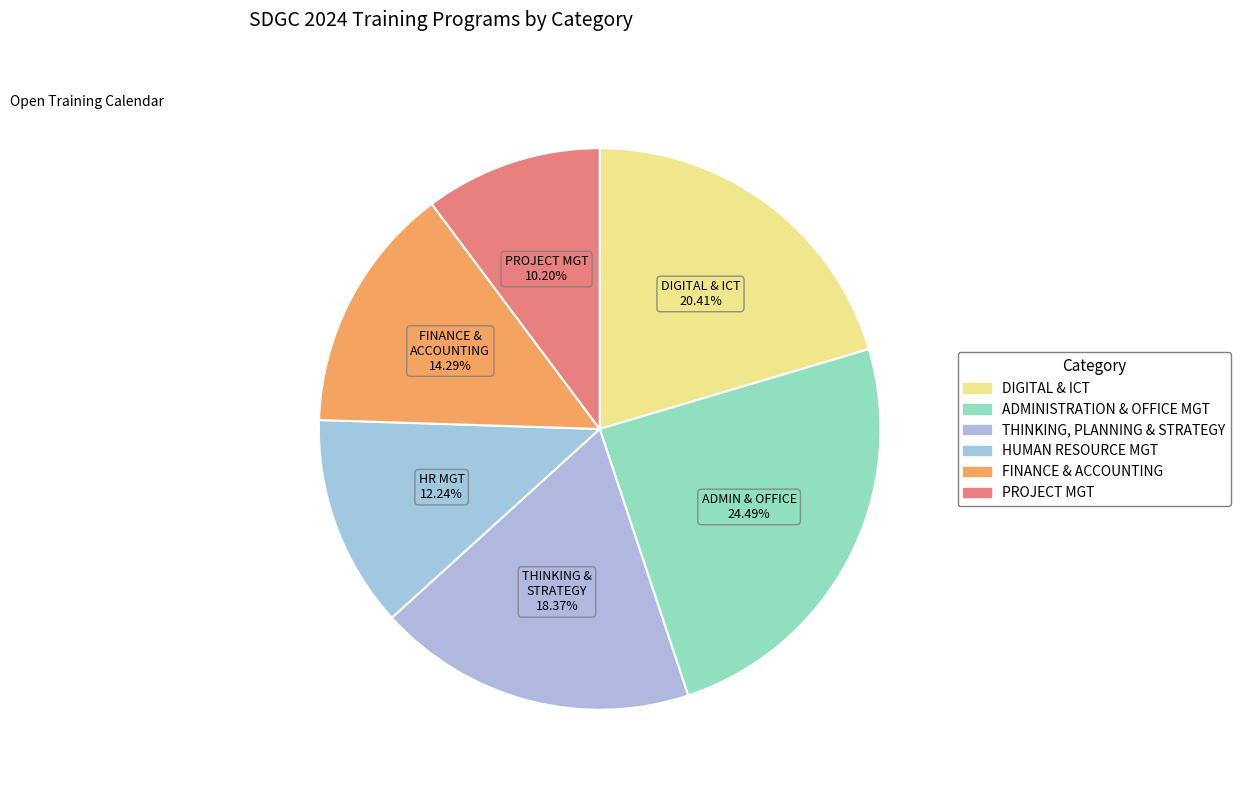

Is it true that ADMINISTRATION & OFFICE MGT is 17% of the pie?

False